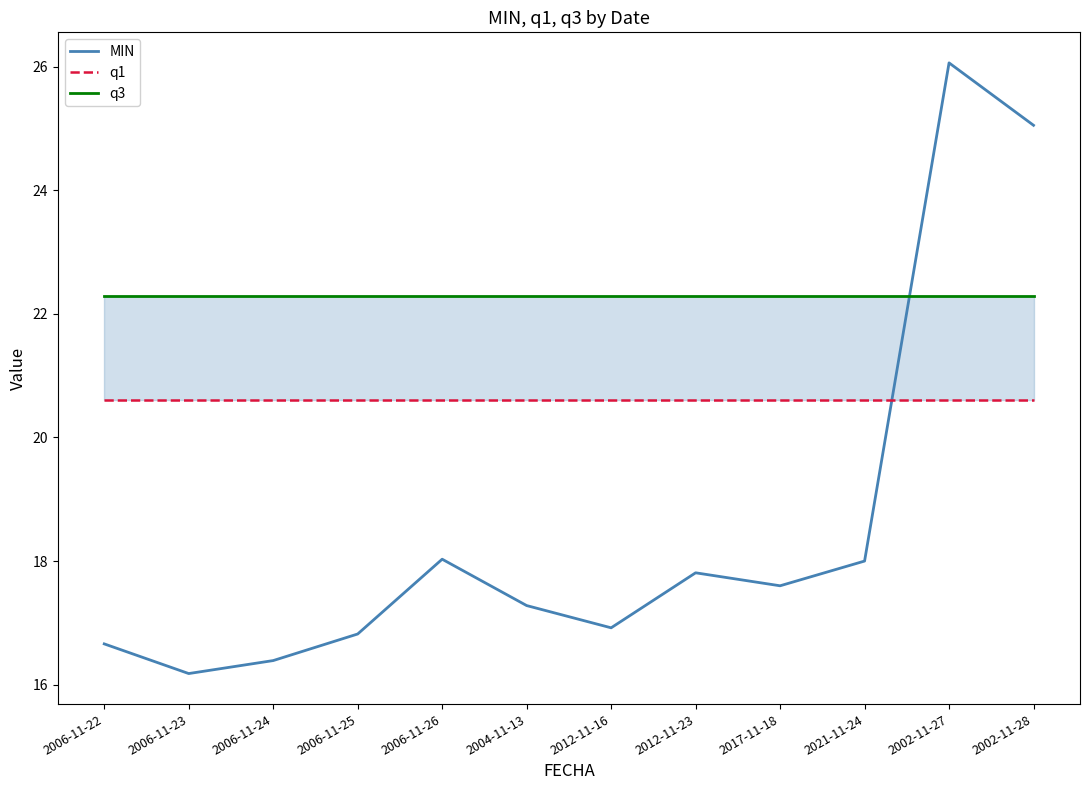

How many interior local peaks does the MIN series have?

3